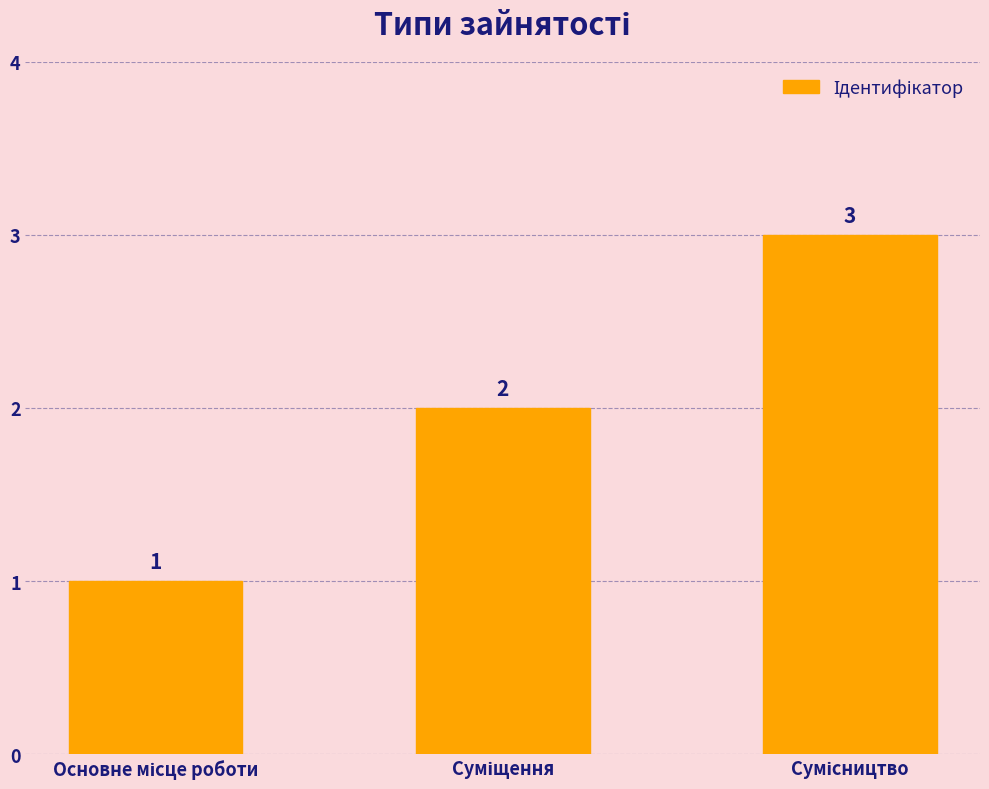

How many values are between 1 and 3?

3